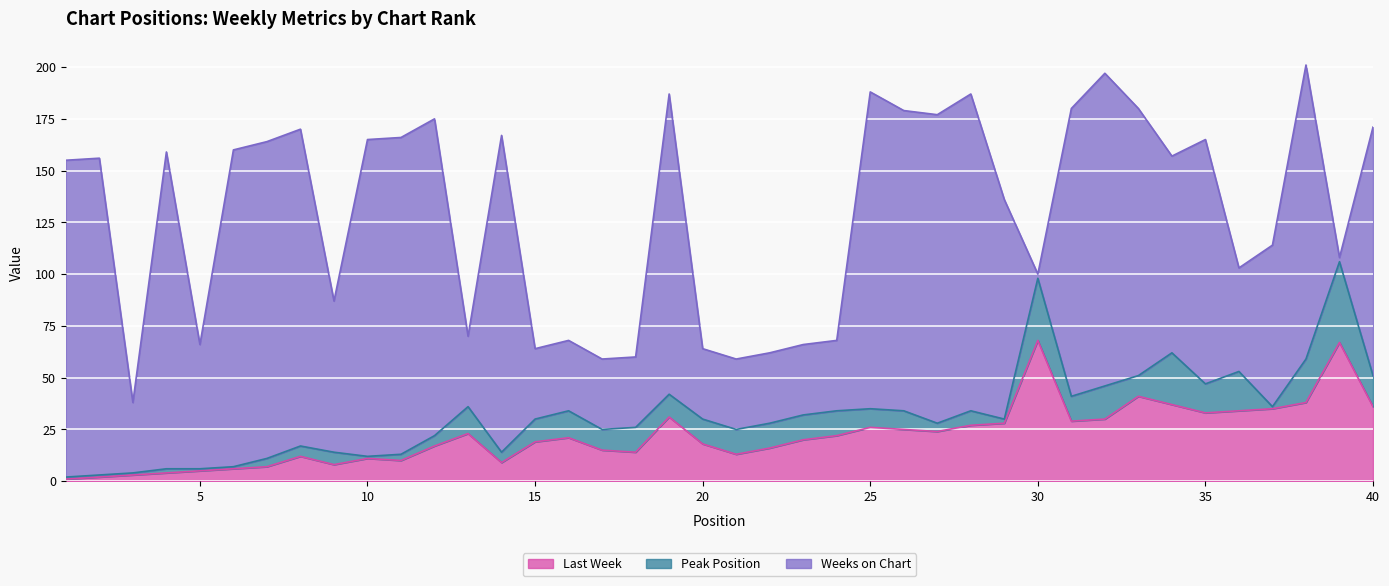

Reading left to right, list all the values displayed in this chart.

Last Week: 1	2	3	4	5	6	7	12	8	11	10	17	23	9	19	21	15	14	31	18	13	16	20	22	26	25	24	27	28	68	29	30	41	37	33	34	35	38	67	36
Peak Position: 1	1	1	2	1	1	4	5	6	1	3	5	13	5	11	13	10	12	11	12	12	12	12	12	9	9	4	7	2	30	12	16	10	25	14	19	1	21	39	15
Weeks on Chart: 153	153	34	153	60	153	153	153	73	153	153	153	34	153	34	34	34	34	145	34	34	34	34	34	153	145	149	153	106	2	139	151	129	95	118	50	78	142	2	120